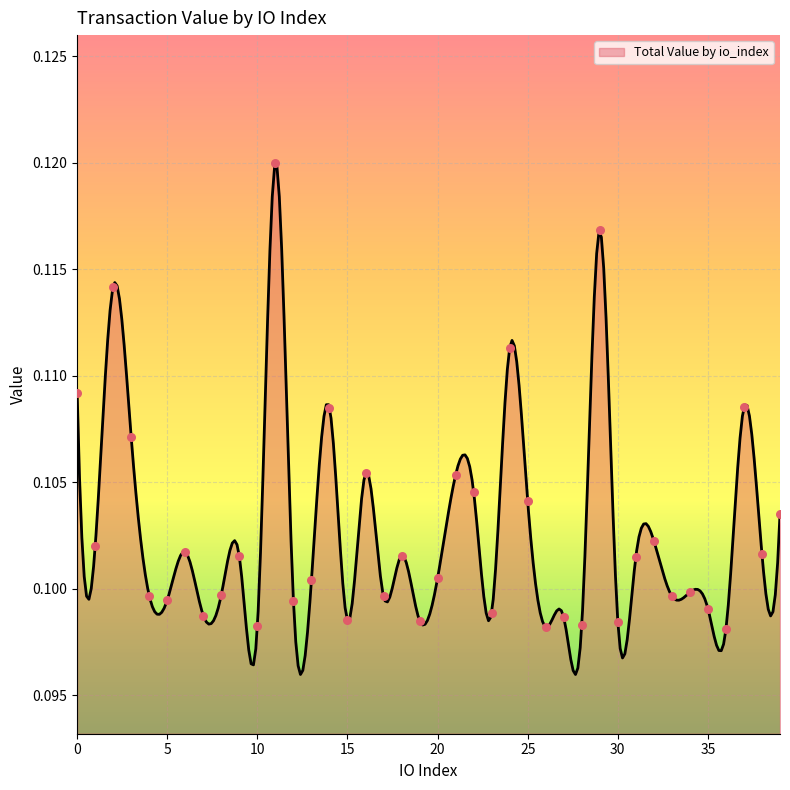

Which has a higher value, 15 or 39?

39